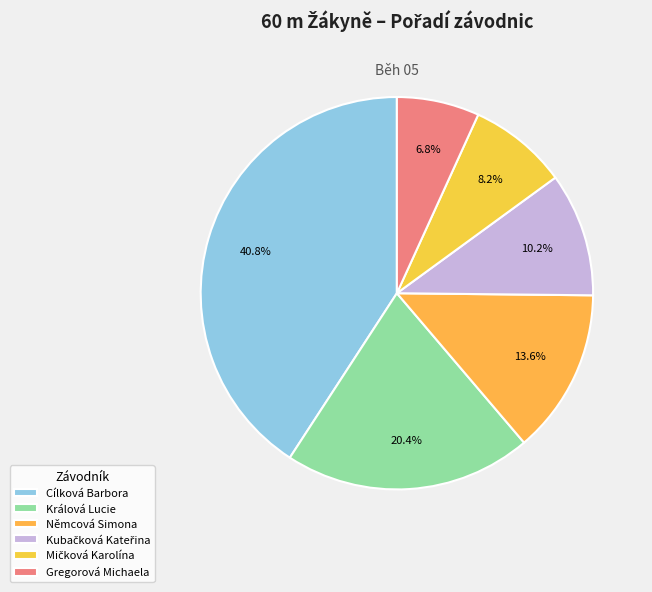

To the nearest percent, what is the difference between the Němcová Simona and Králová Lucie slice percentages?

7%